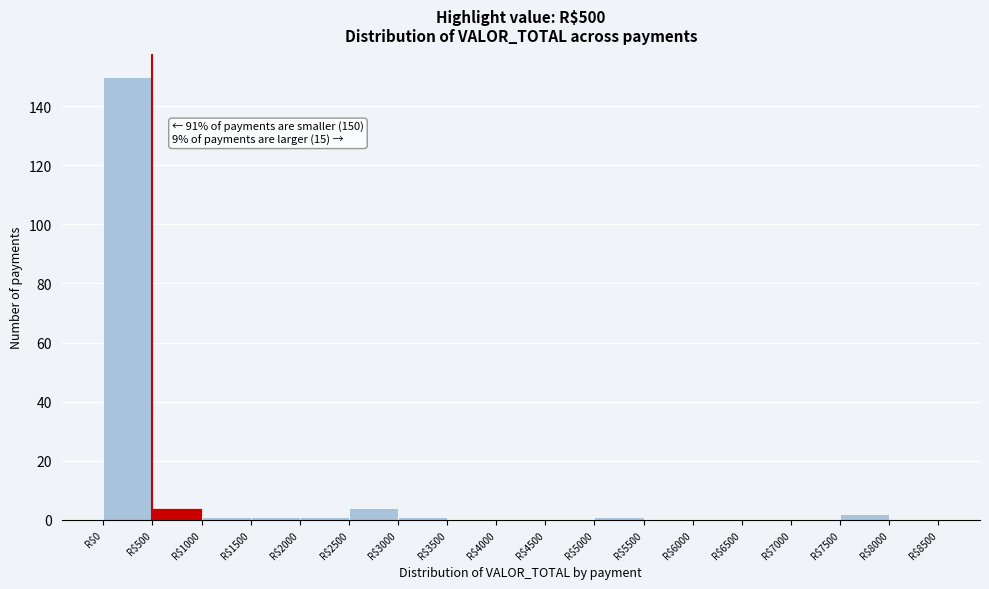

Over which range of the x-axis is the bar tallest?

0 to 500